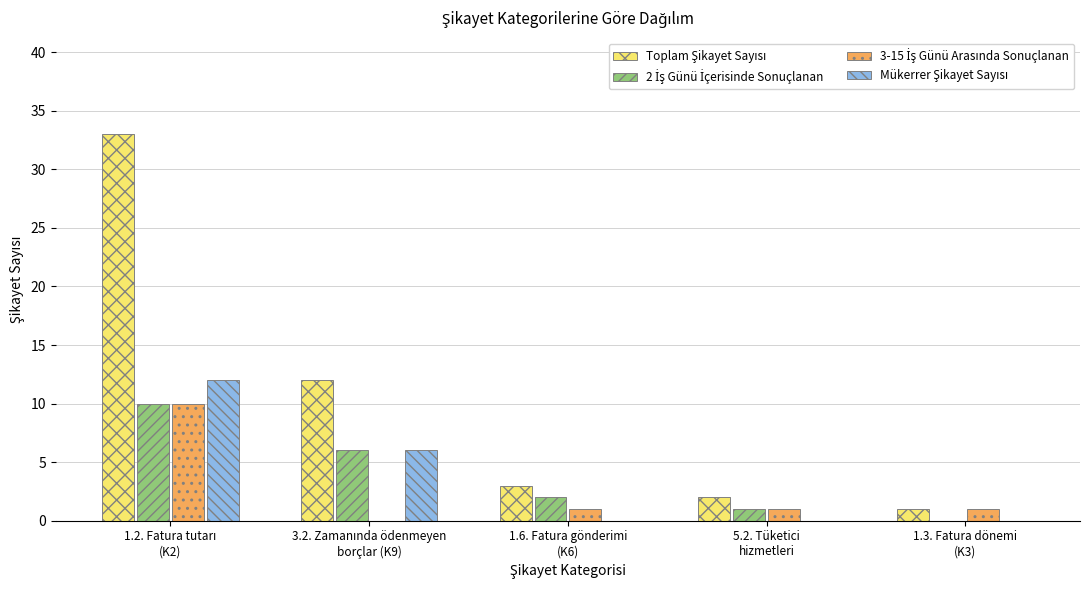

What is the greatest value displayed?

33